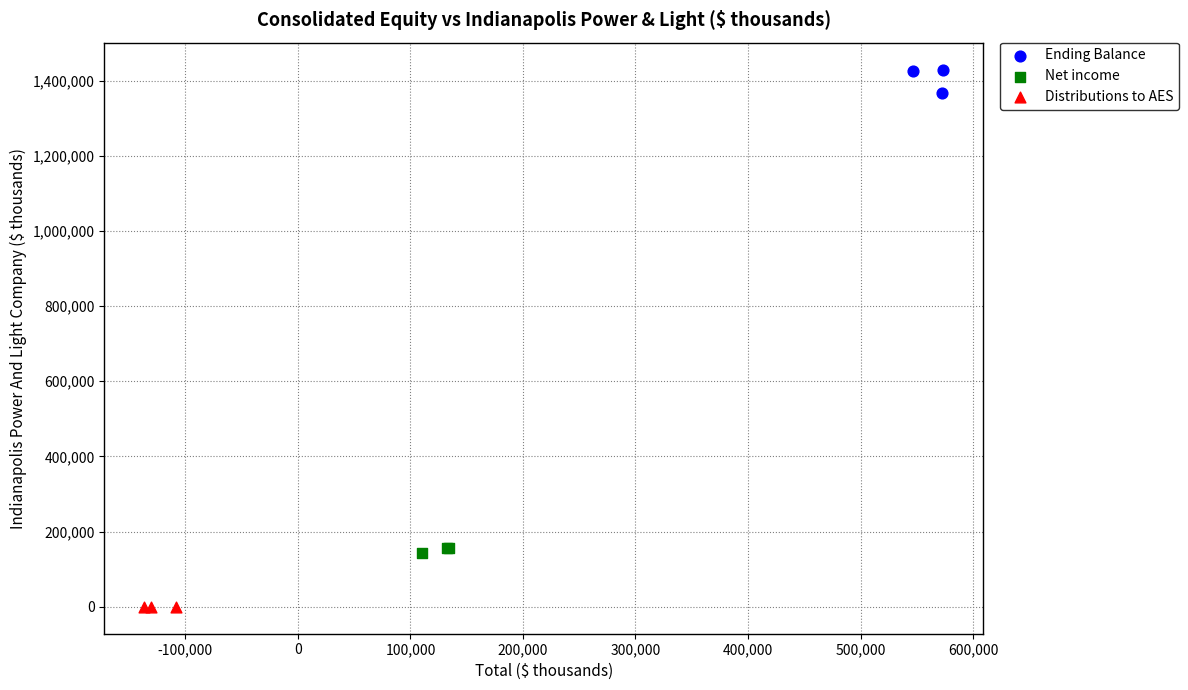

Which series contains the highest Y value?

Ending Balance